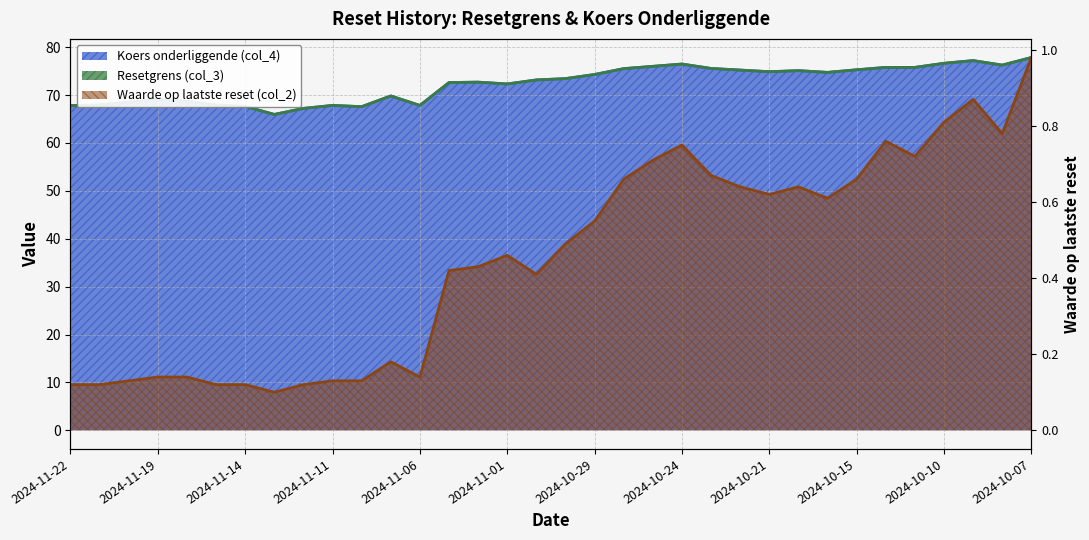

The Resetgrens (col_3) series shows 45.5 at 2024-10-18. True or false?

False